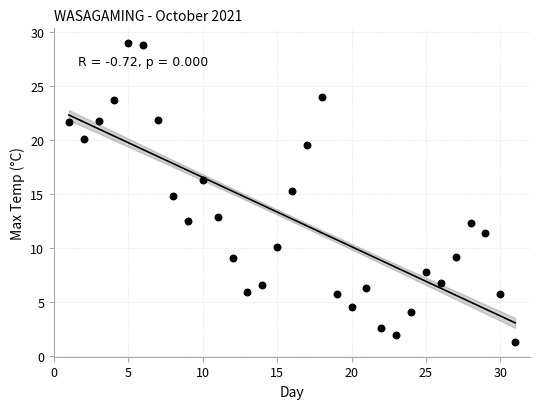

What is the range of X values (max minus min)?

30.0